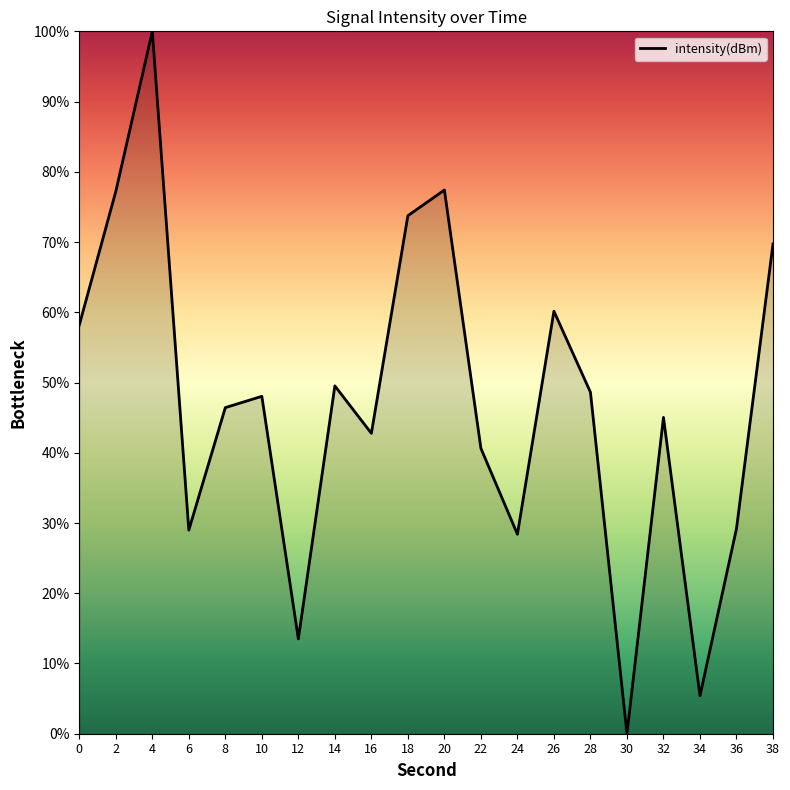

Is it true that the value at 14 is 20.8?

False